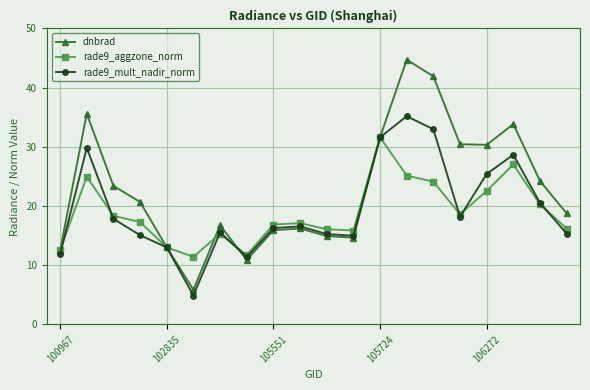

What is the value of the dnbrad point at the 4th from the left?

20.7